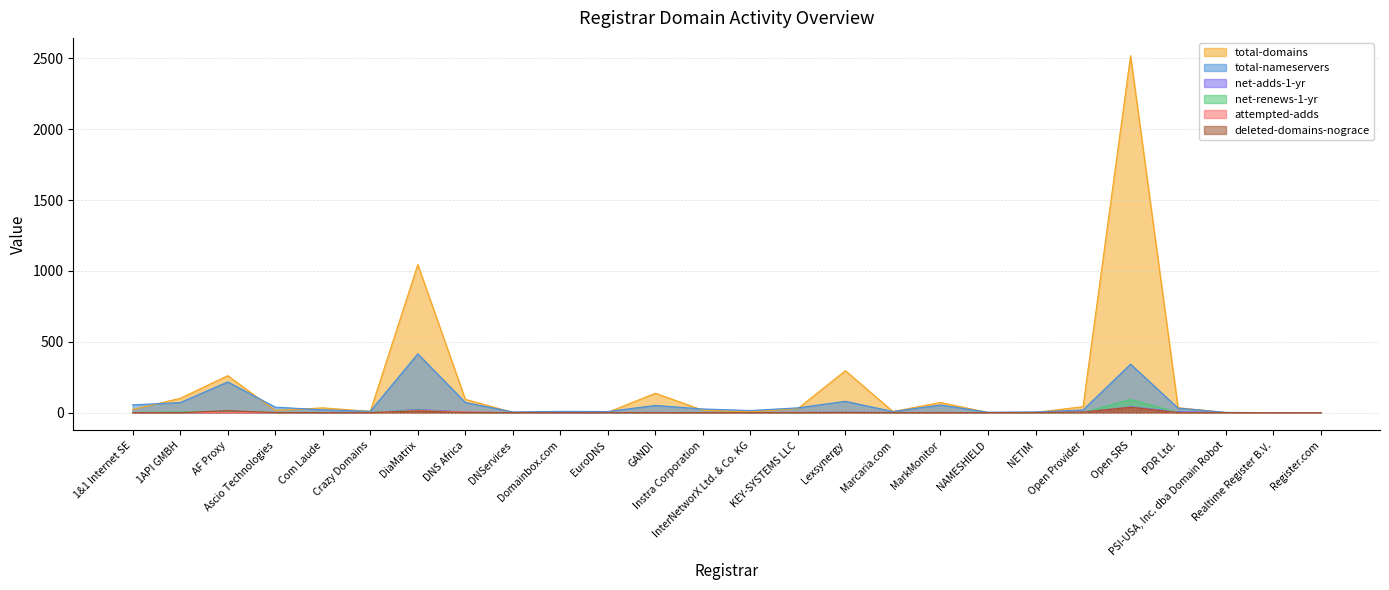

What is the label of the 10th point from the right?

Marcaria.com